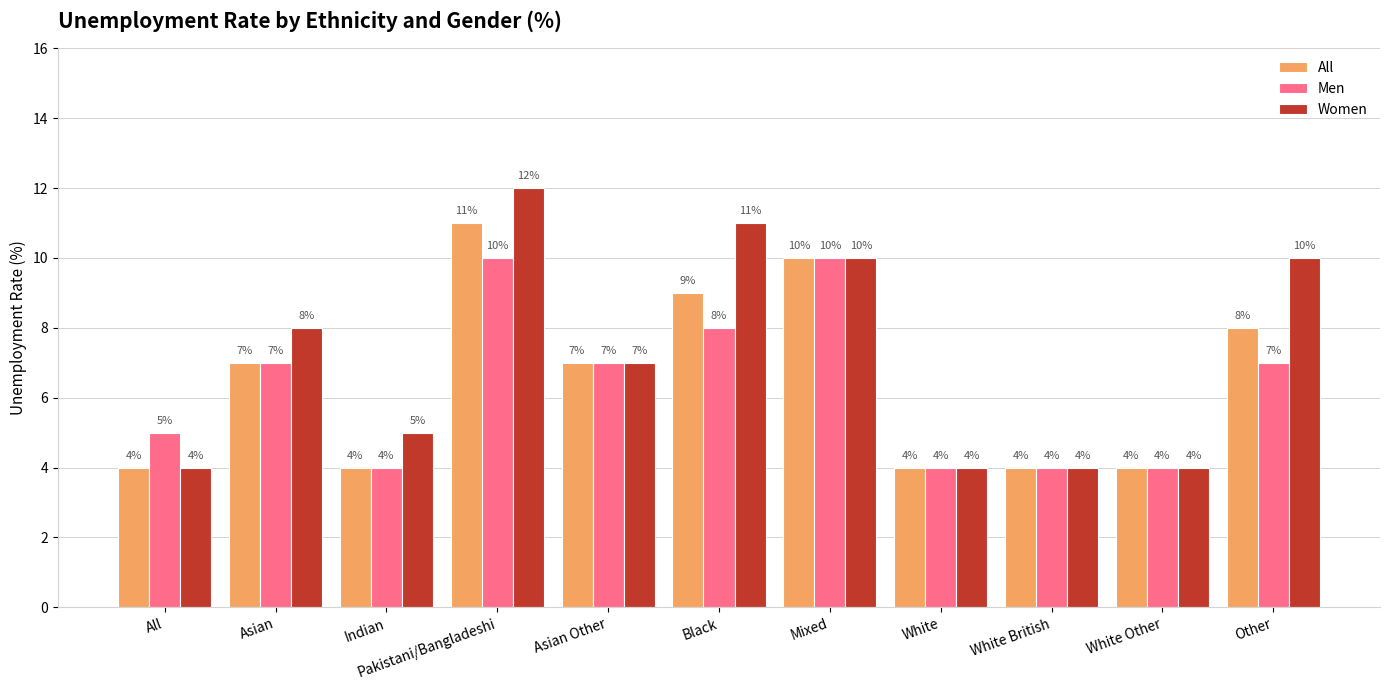

What is the minimum value shown in the chart?

4